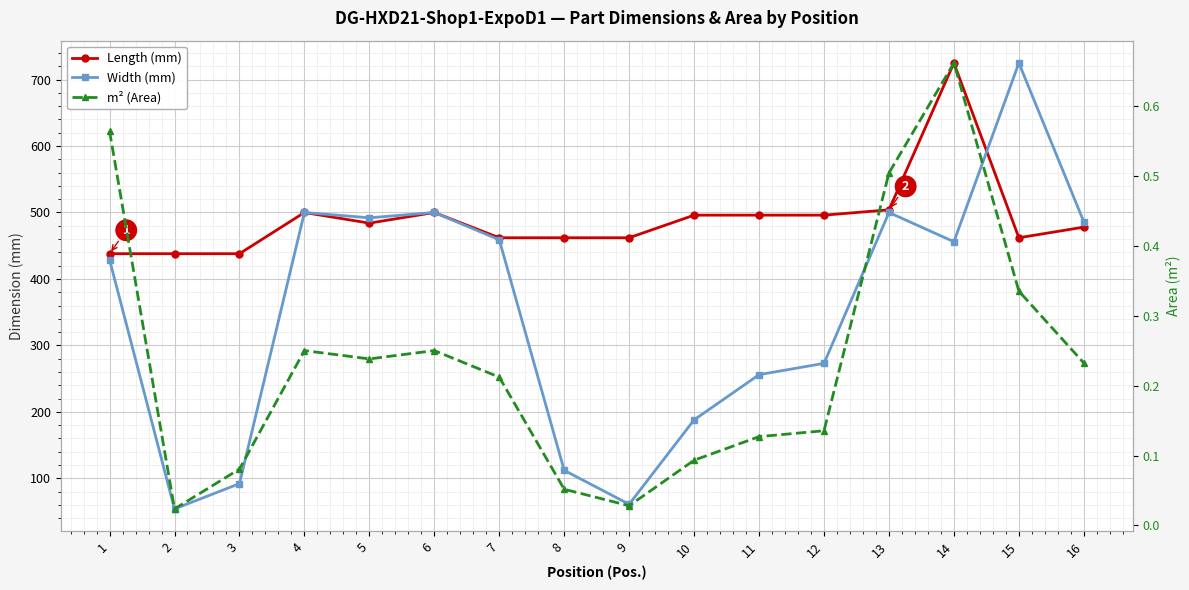

At which category is the sum across all series the highest?

15